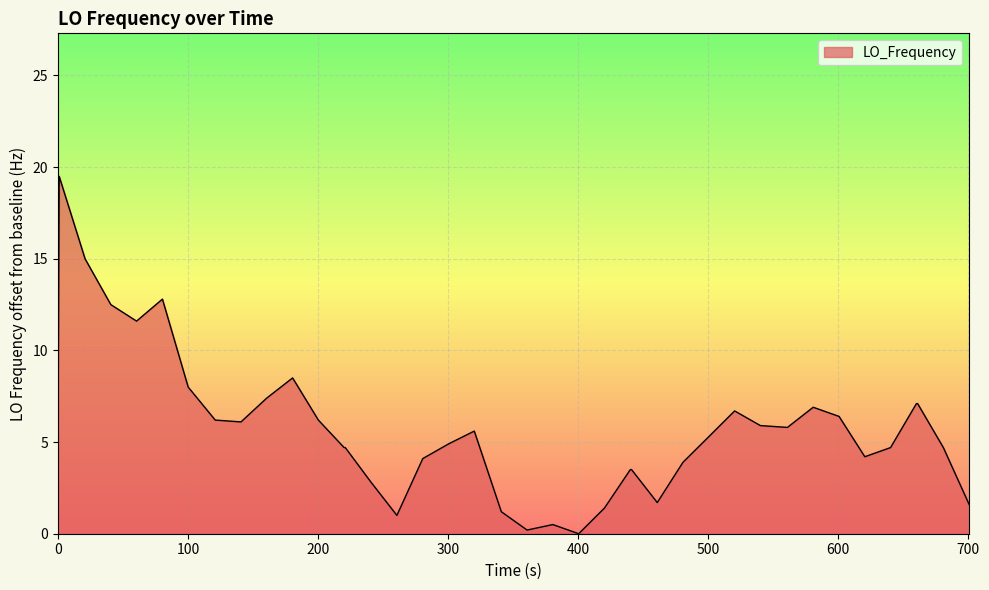

What is the difference between the maximum and minimum values?

19.5